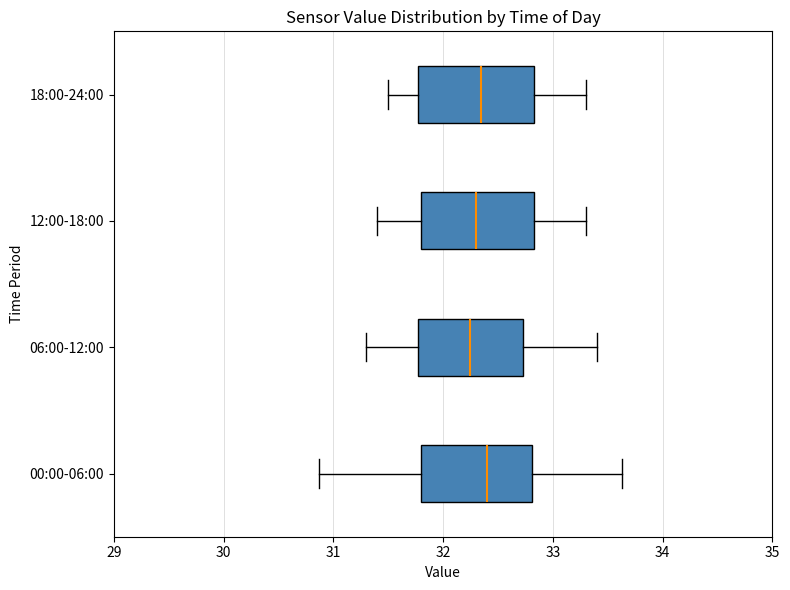

Where is the right edge of the box for 06:00-12:00 on the x-axis? The values are not printed on the chart, so give them approximately, as read against the axis.

32.7